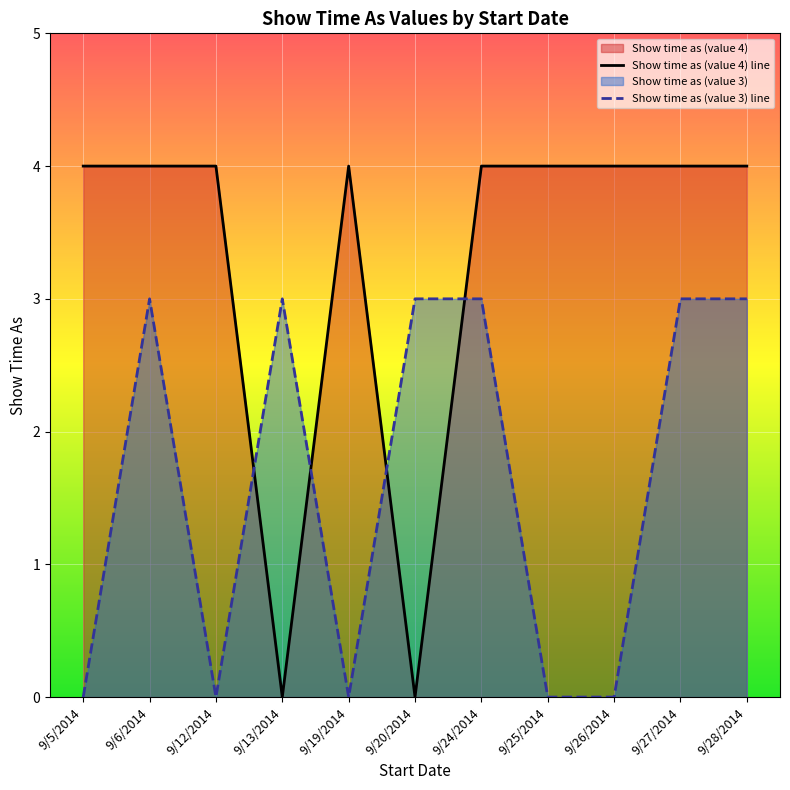

Which category has the highest value across all series?

9/5/2014